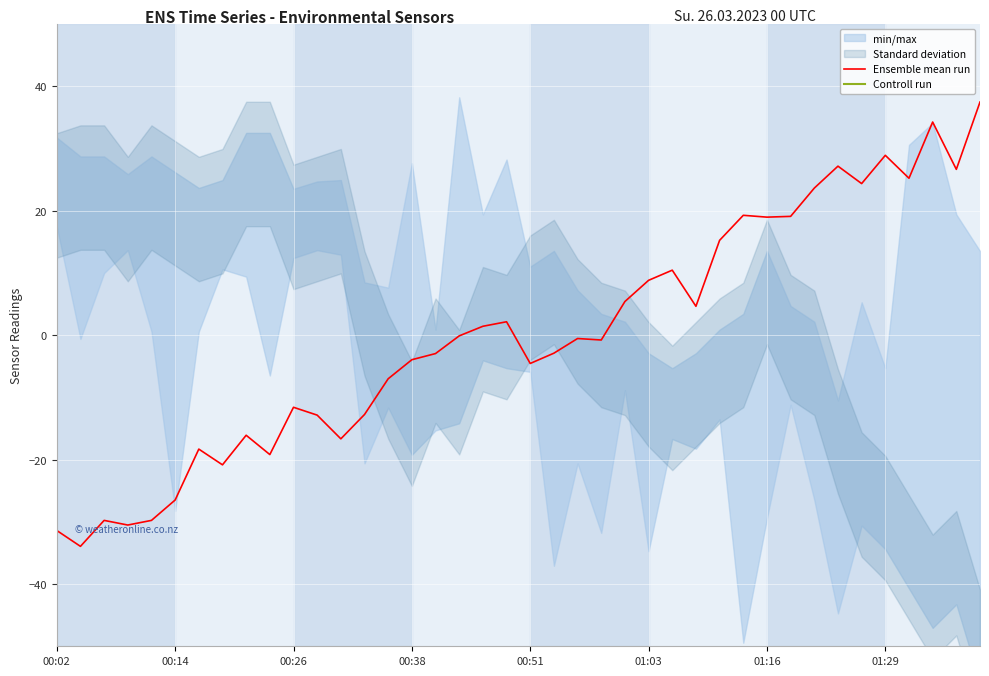

List the series in order of their overall mean, highest first.

Ensemble mean run, Controll run